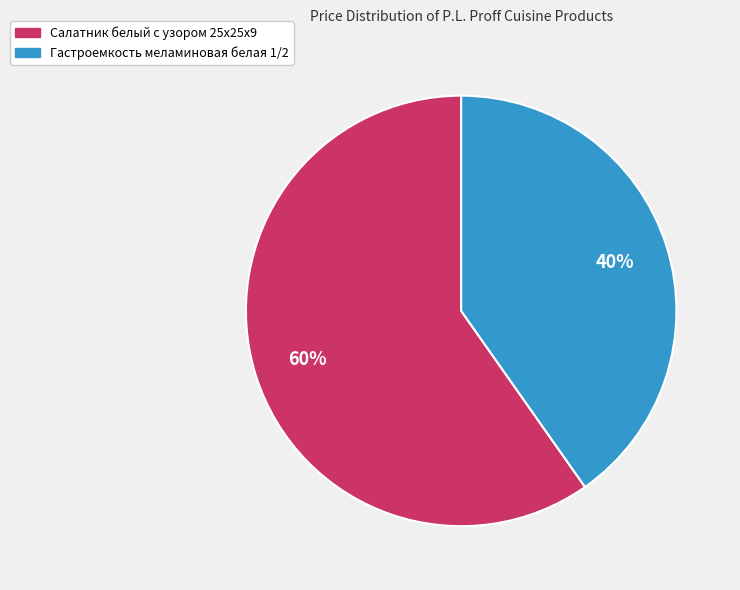

What percentage is the Салатник белый с узором 25х25х9 slice, to the nearest percent?

60%